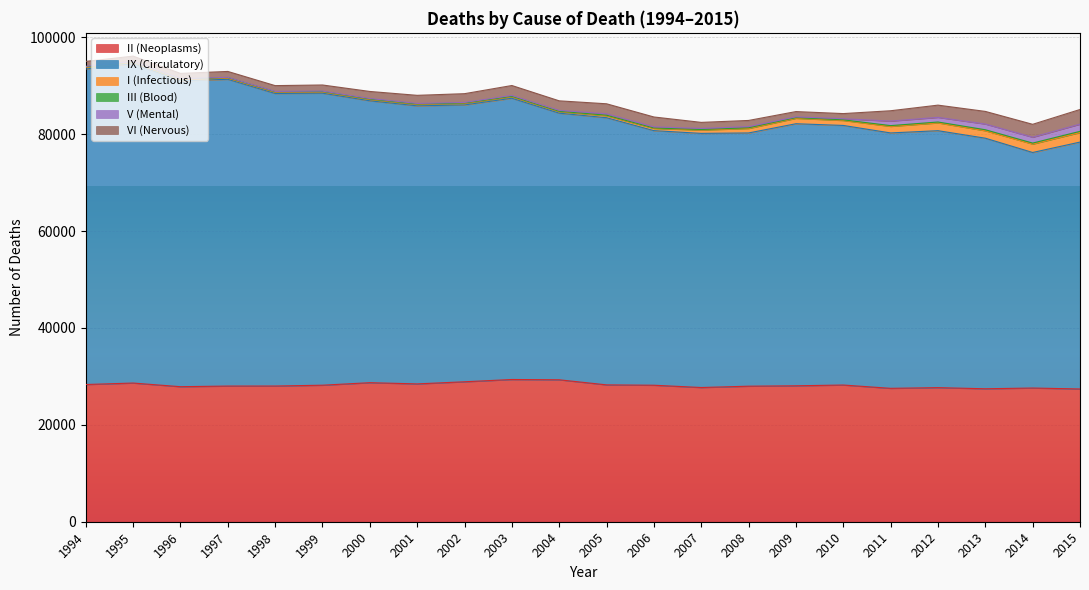

Rank the series at 2002 from lowest to highest value.

III (Blood), V (Mental), I (Infectious), VI (Nervous), II (Neoplasms), IX (Circulatory)